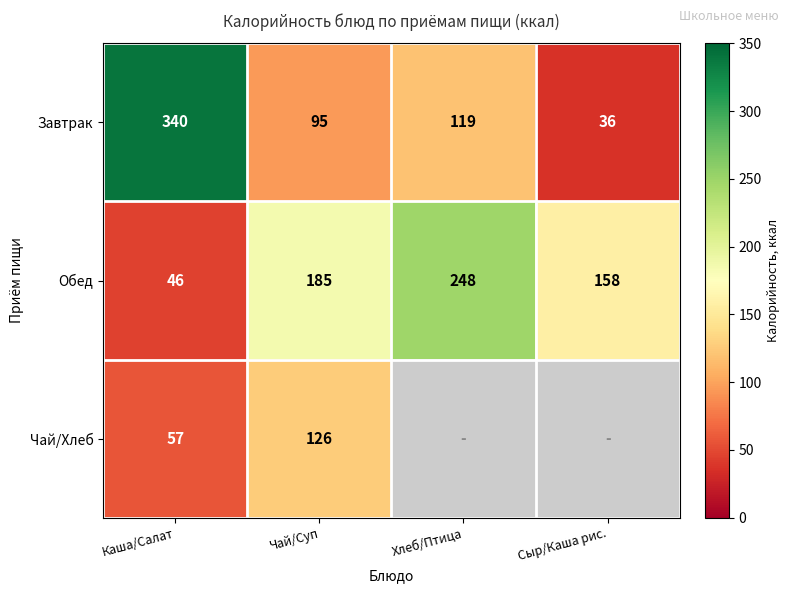

How many data points in Завтрак are less than 119?

2